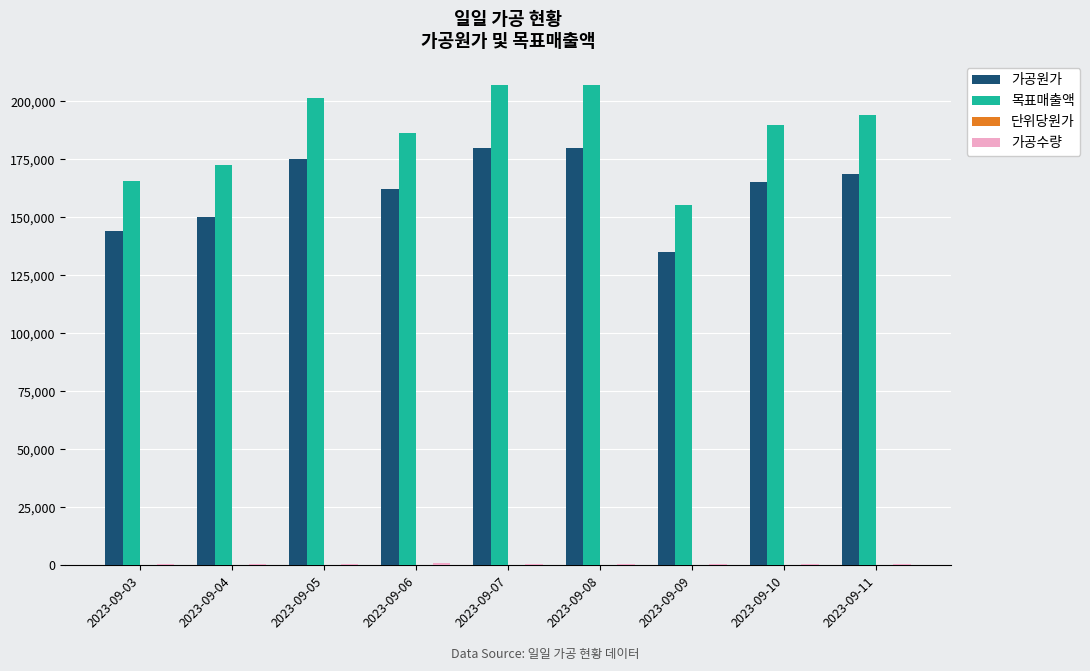

Which series changed the most between 2023-09-09 and 2023-09-11?

목표매출액